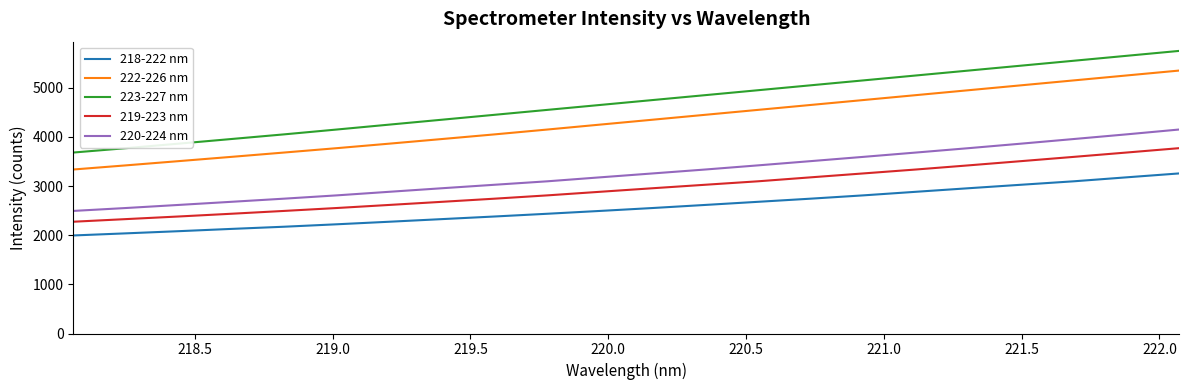

Which series has the largest range (max minus min)?

223-227 nm